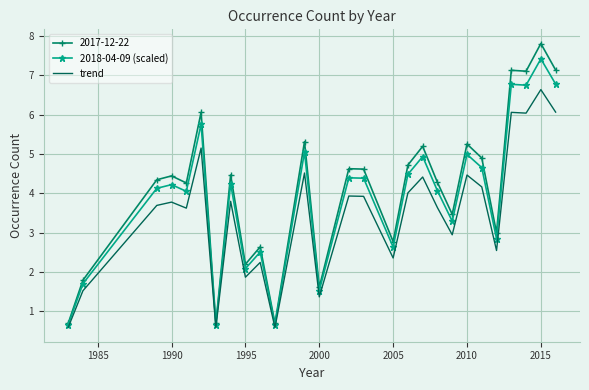

Which series has the widest spread of values?

2017-12-22